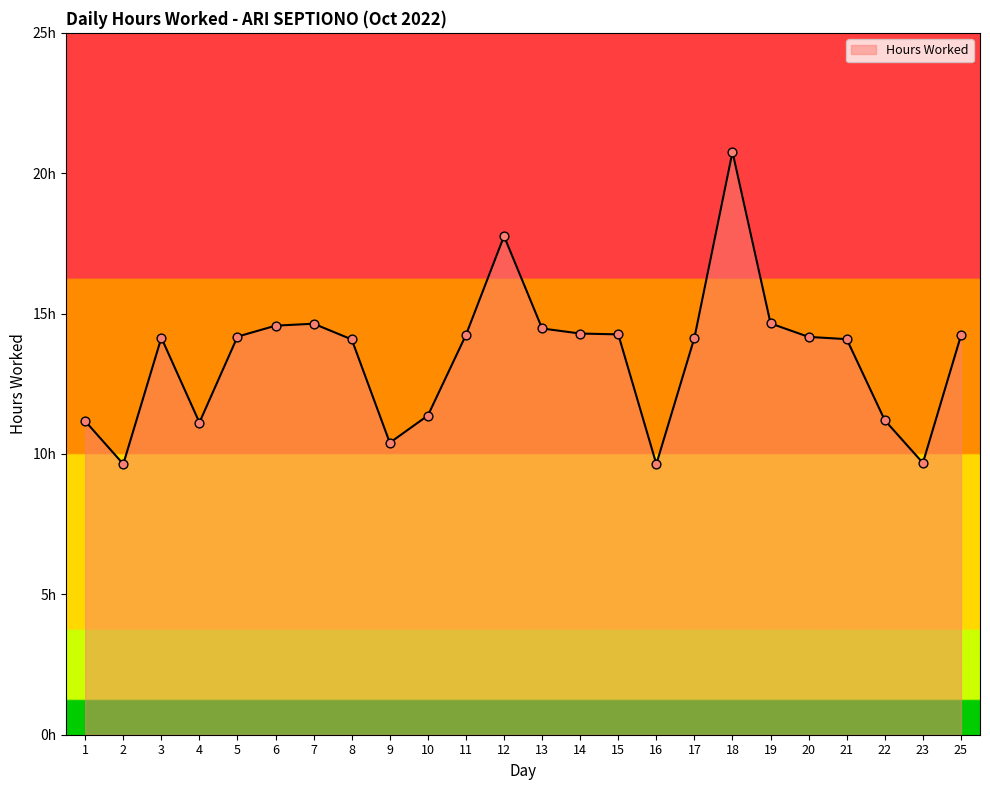

Which has a higher value, 1 or 3?

3